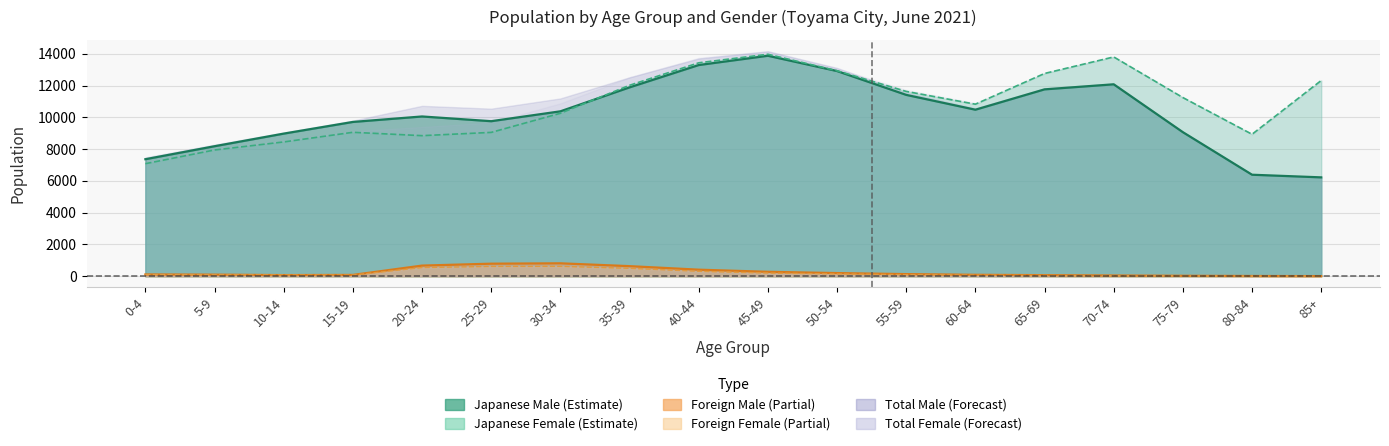

What is the value of the Japanese Female point at the 14th from the left?

12767